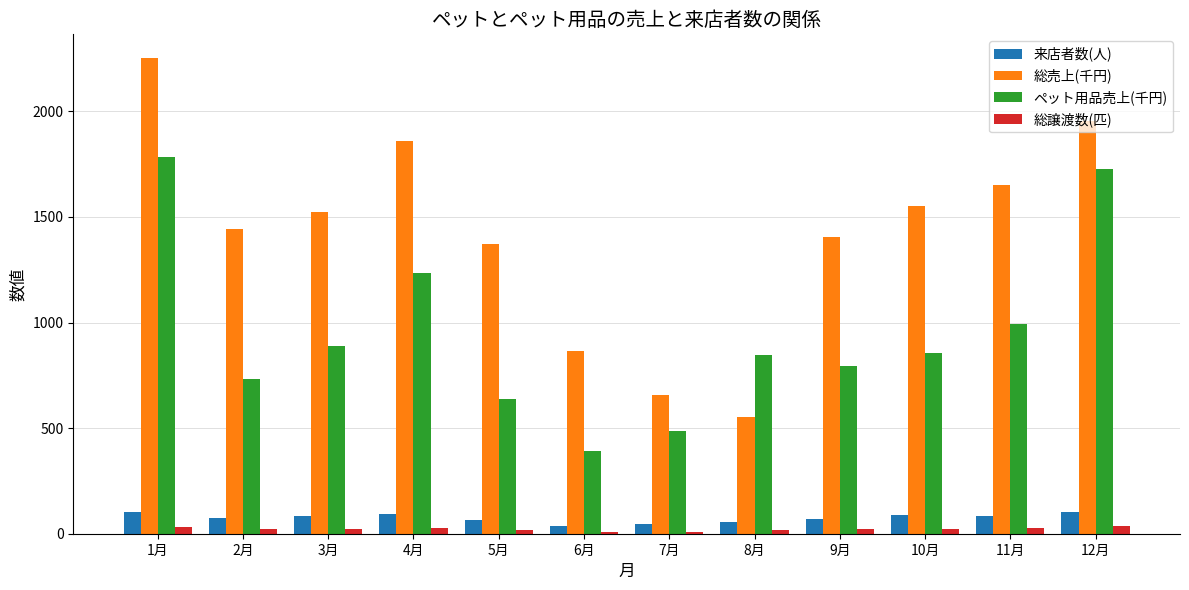

At which label does 総譲渡数(匹) first exceed 22?

1月